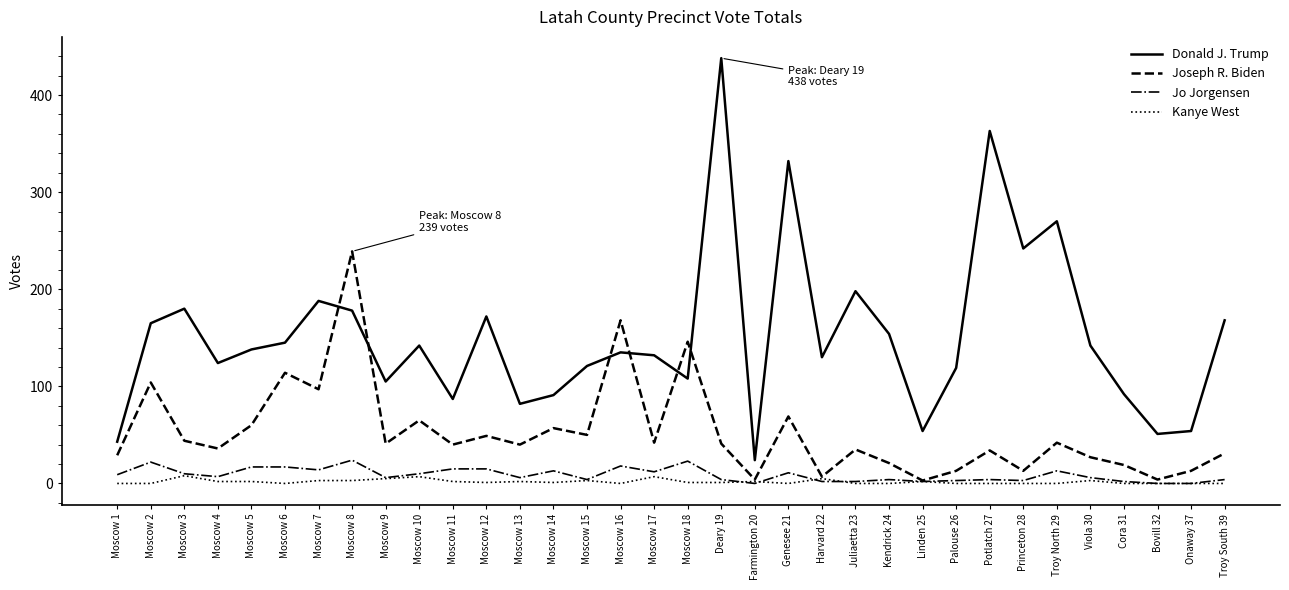

What is the greatest value displayed?

438